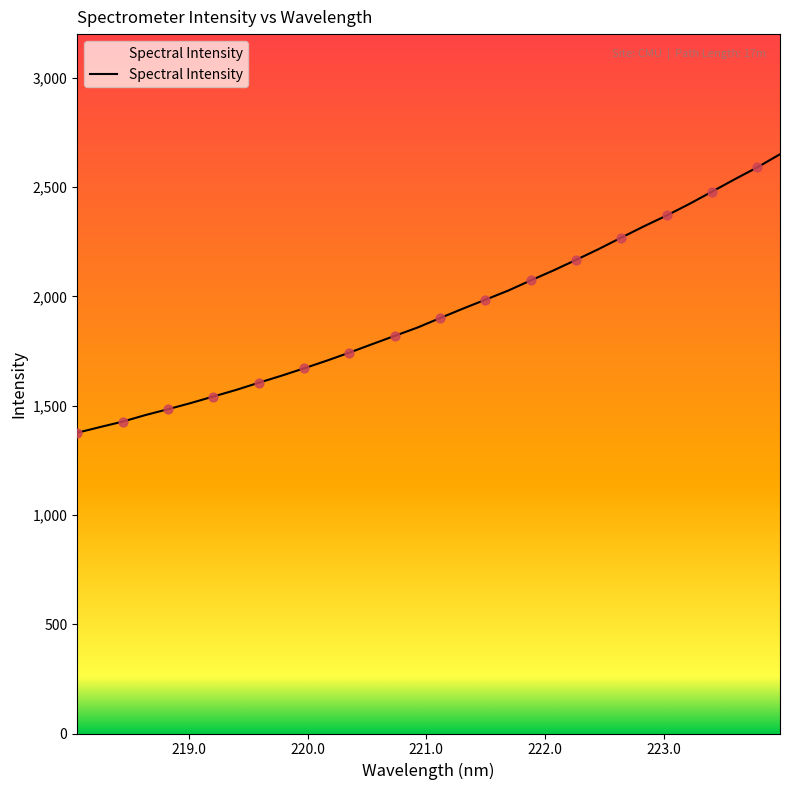

What is the greatest value displayed?

2650.4